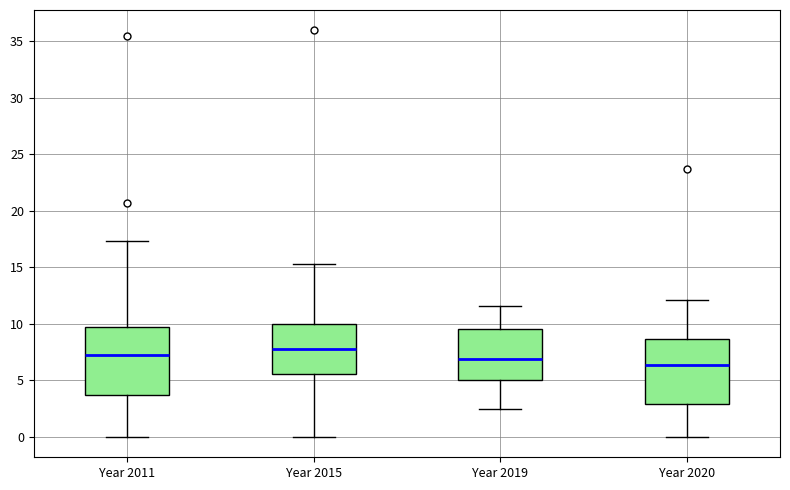

Reading left to right, read every box against the y-axis: the position of its median line, the range the box covers, and the ends of its whiskers. The values are not printed on the chart, so give them approximately, as read against the axis.

Year 2011: median 7.0, box 3.5 to 9.5, whiskers 0.0 to 17.5
Year 2015: median 8.0, box 5.5 to 10.0, whiskers 0.0 to 15.5
Year 2019: median 7.0, box 5.0 to 9.5, whiskers 2.5 to 11.5
Year 2020: median 6.5, box 3.0 to 8.5, whiskers 0.0 to 12.0